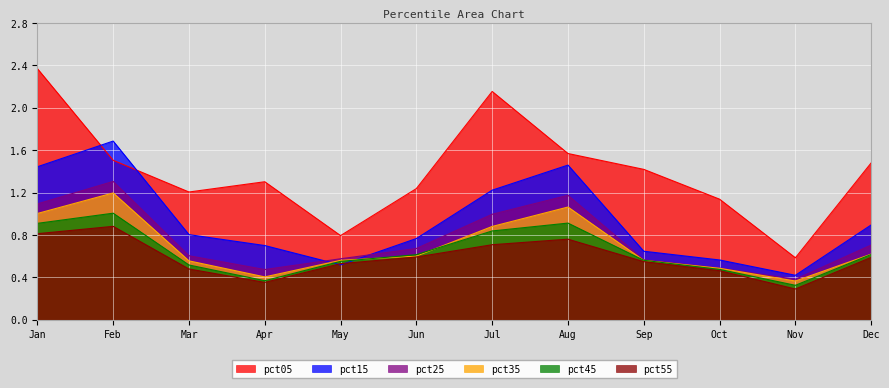

How many data points does each series have?

12